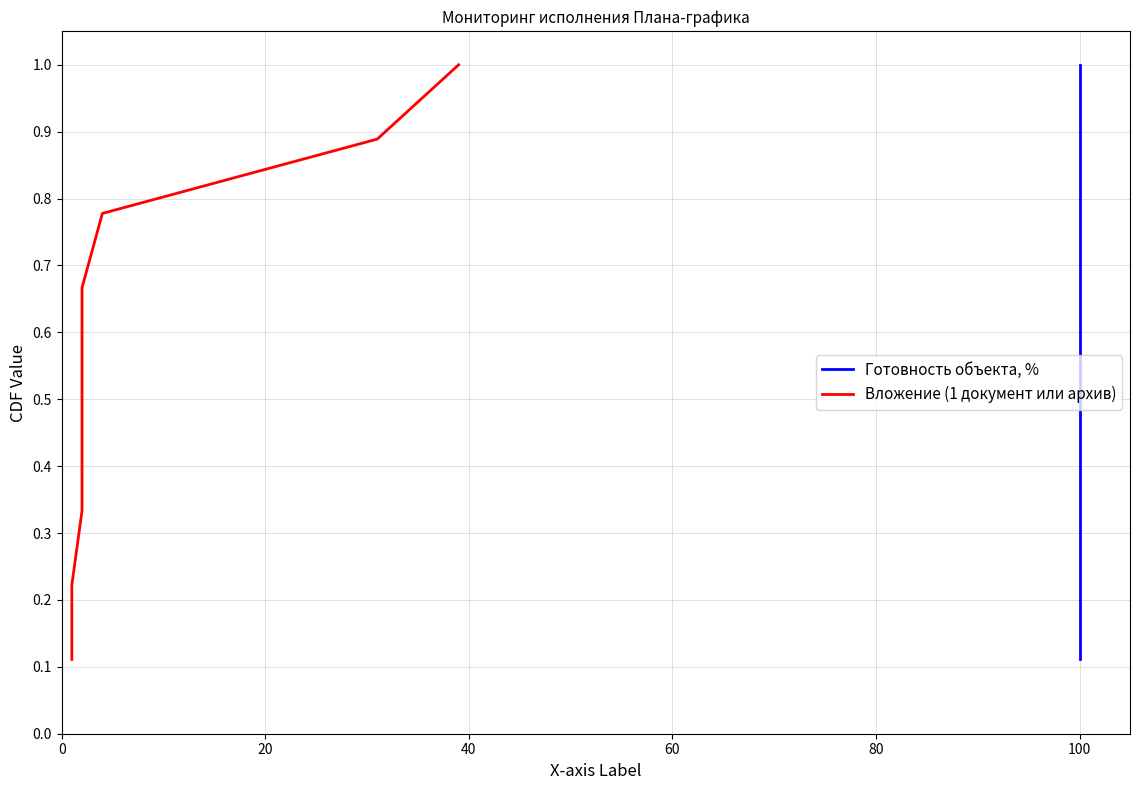

How many Вложение (1 документ или архив) values are between 0 and 1?

9